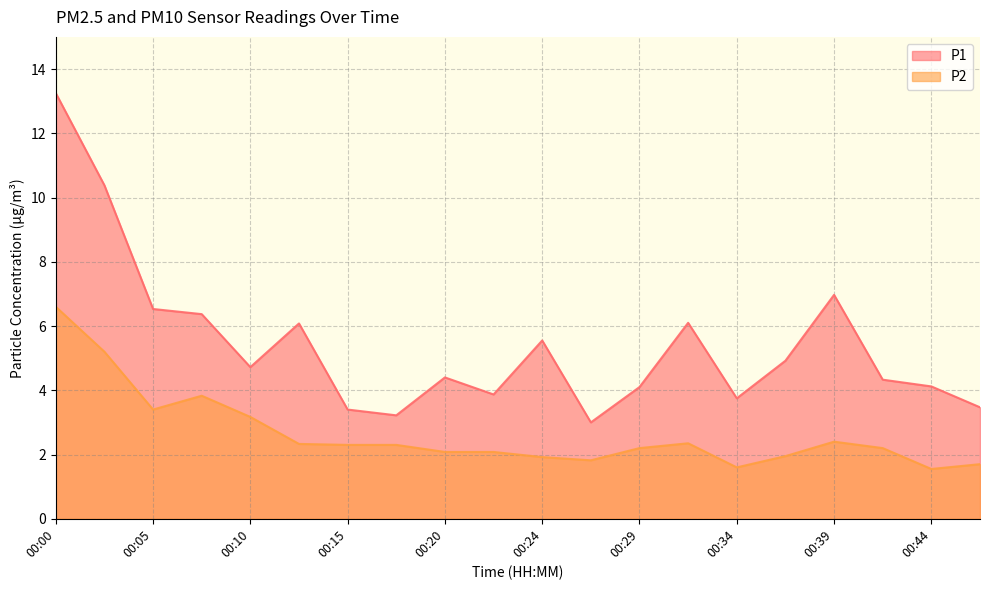

Where does the P2 series first go above 2?

00:00